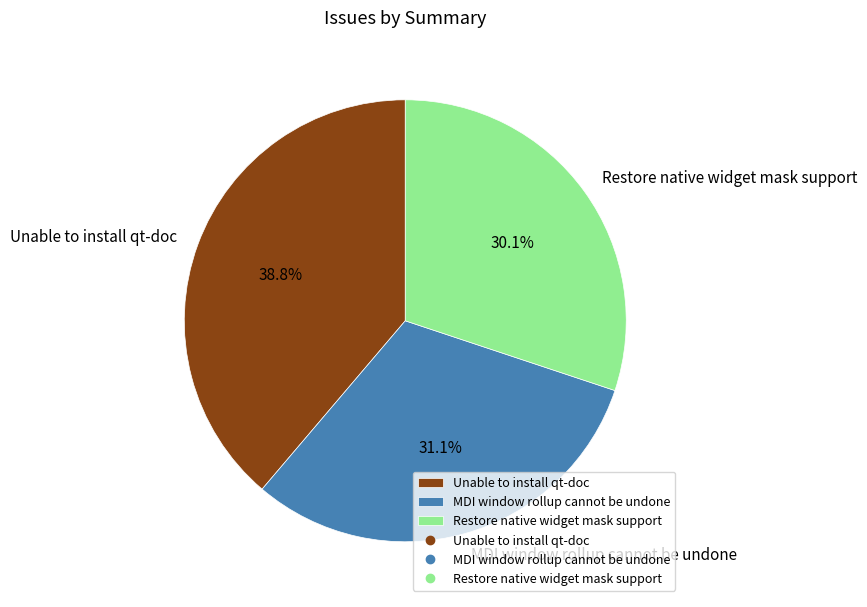

True or false: MDI window rollup cannot be undone accounts for 31% of the total.

True